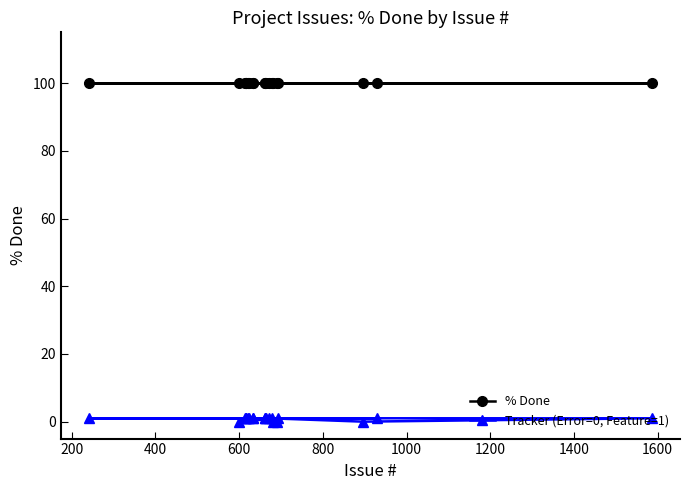

Which series has the largest range (max minus min)?

Tracker (Error=0, Feature=1)